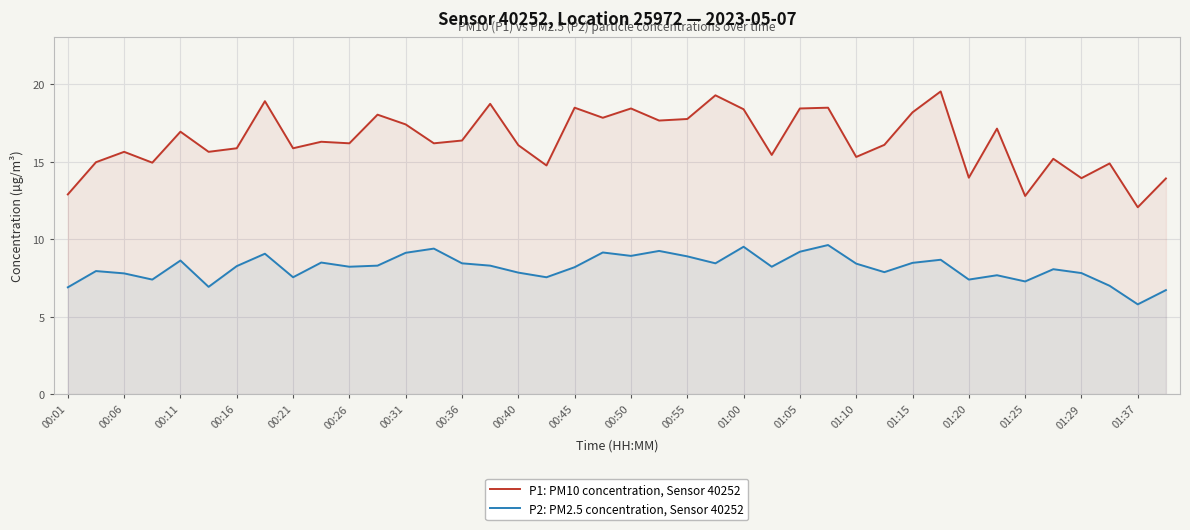

List the series in order of their overall mean, lowest first.

P2: PM2.5 concentration, Sensor 40252, P1: PM10 concentration, Sensor 40252